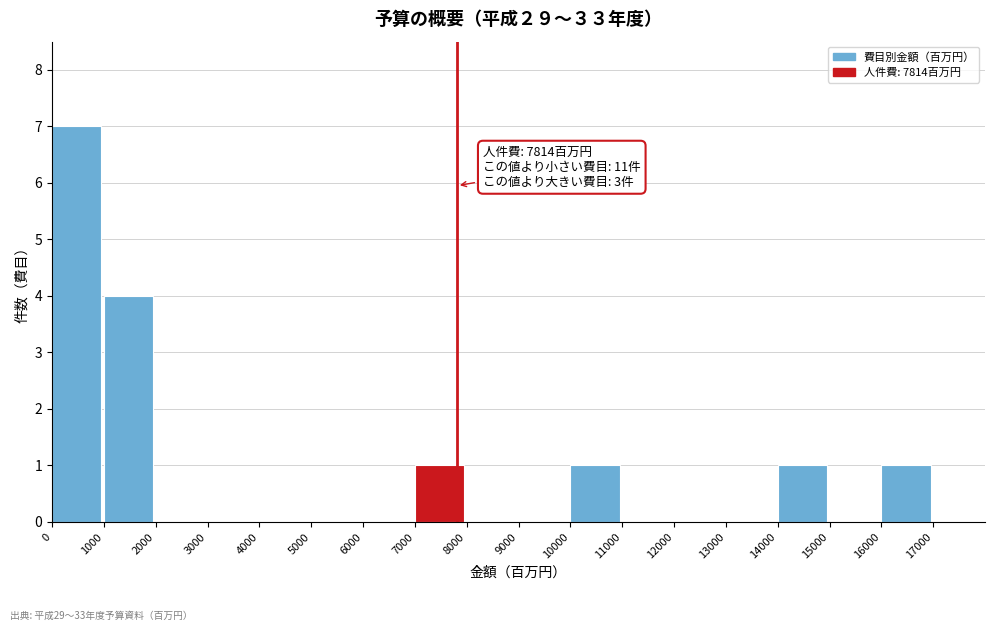

Which range on the x-axis has the tallest bar?

0 to 1000